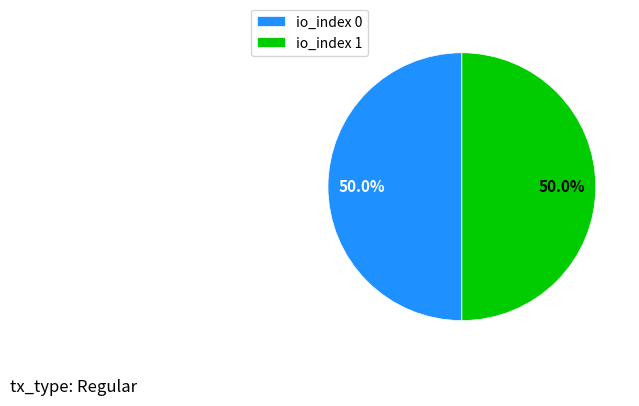

Approximately how many times larger is the value at io_index 1 compared to io_index 0?

1.0